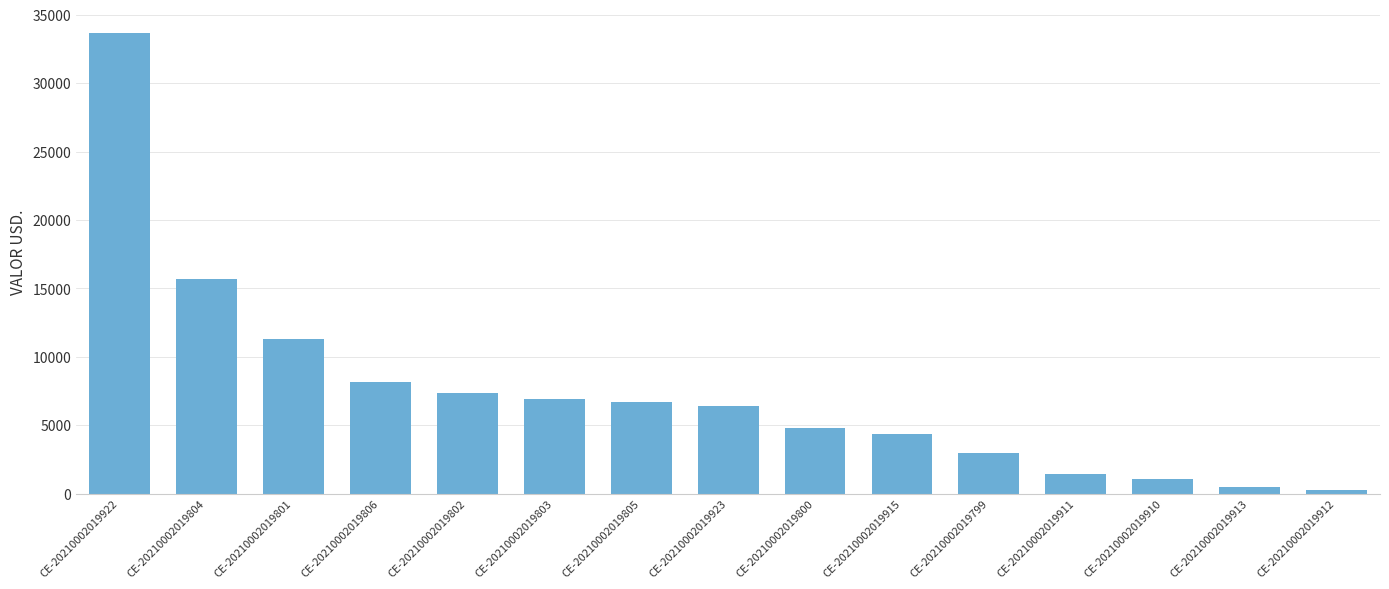

The value at CE-20210002019922 is 48273.1. True or false?

False